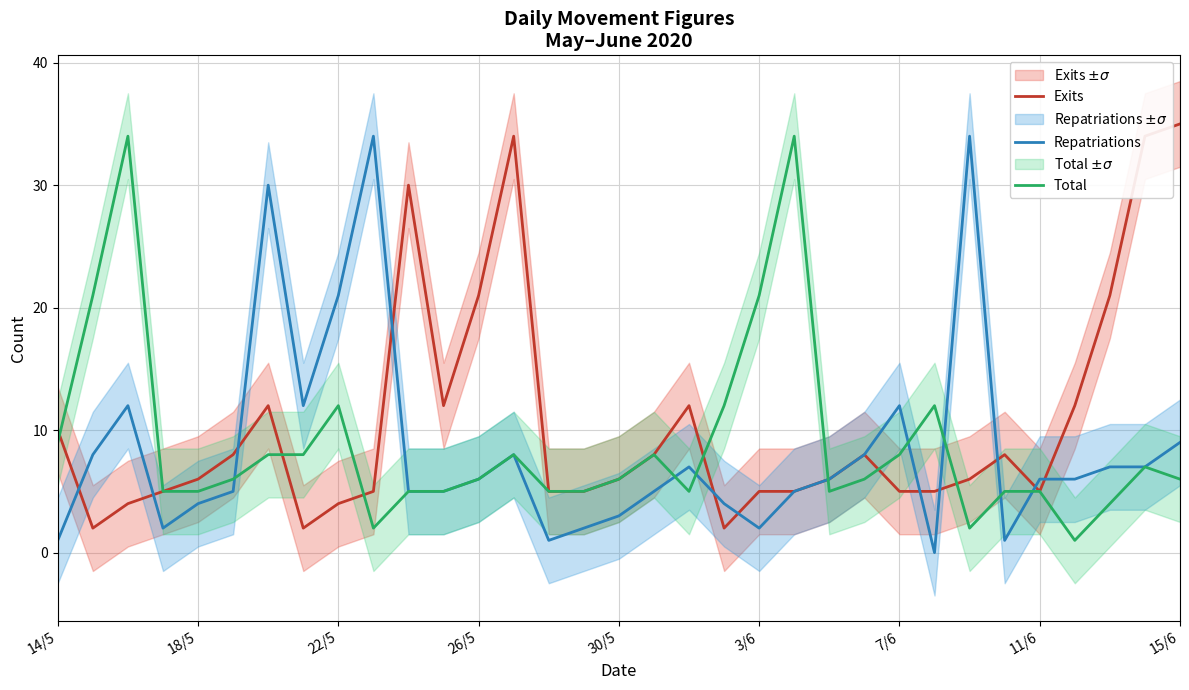

What is the difference between the maximum and minimum values in the Repatriations series?

34